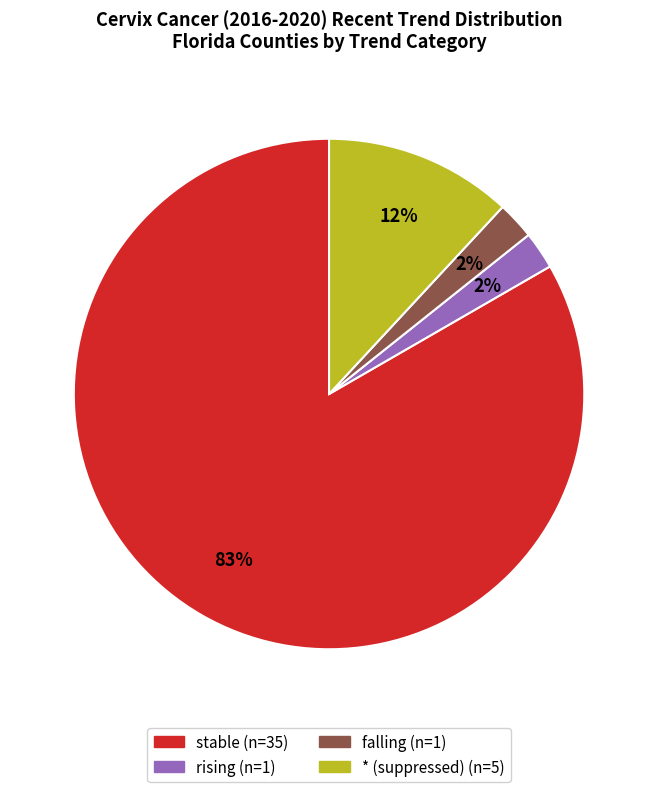

Is stable the majority of the pie?

Yes